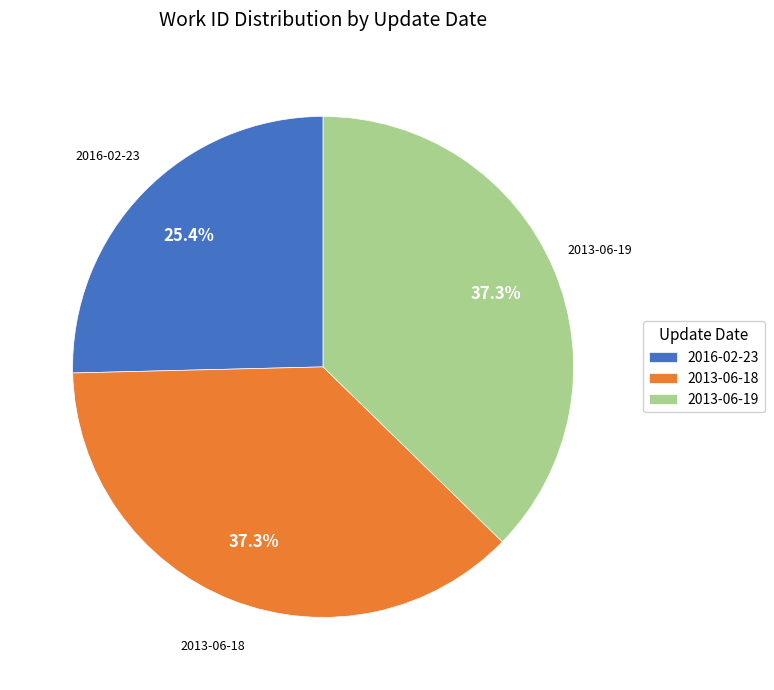

Is the sum of 2013-06-18 and 2016-02-23 greater than half?

Yes